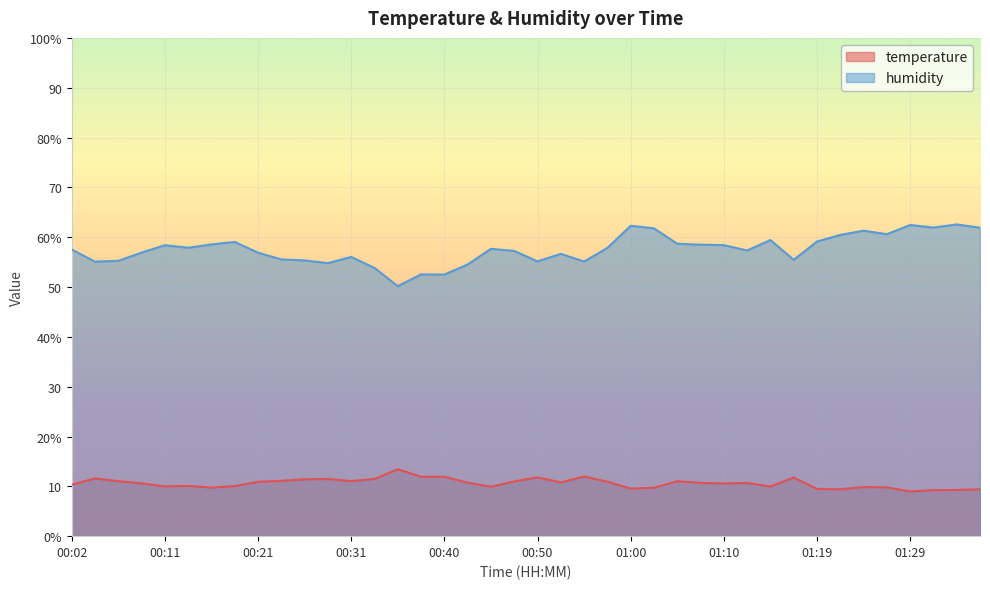

Which label corresponds to the smallest value in the chart?

01:29